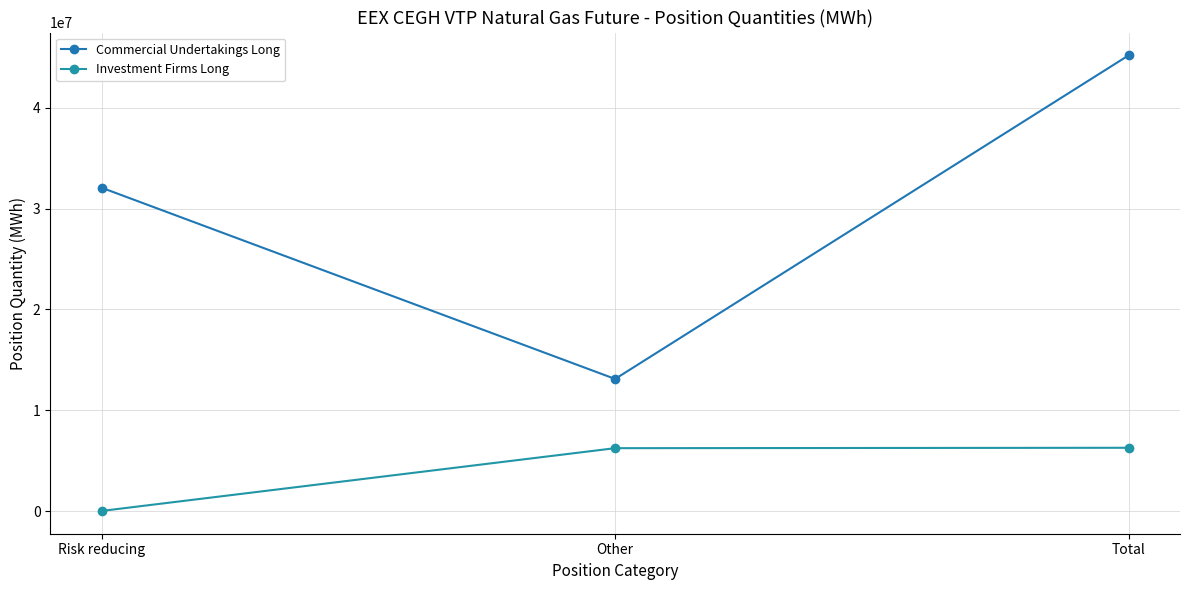

Between Other and Total, which series saw the biggest shift?

Commercial Undertakings Long